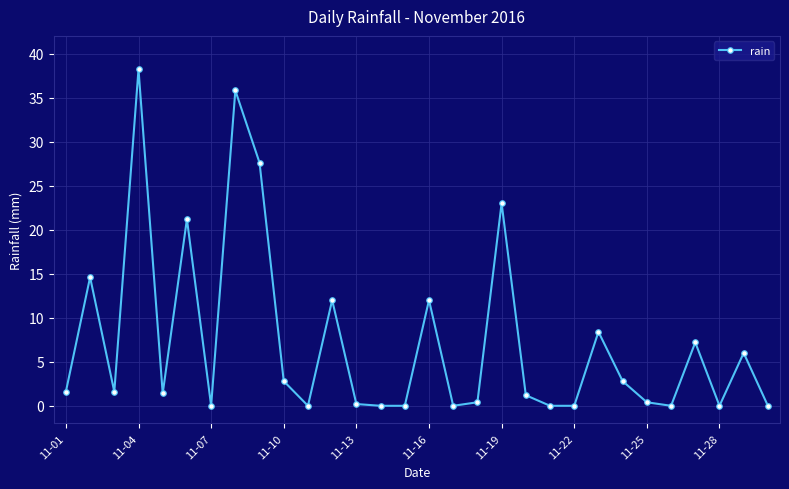

What is the difference between the maximum and minimum values?

38.2